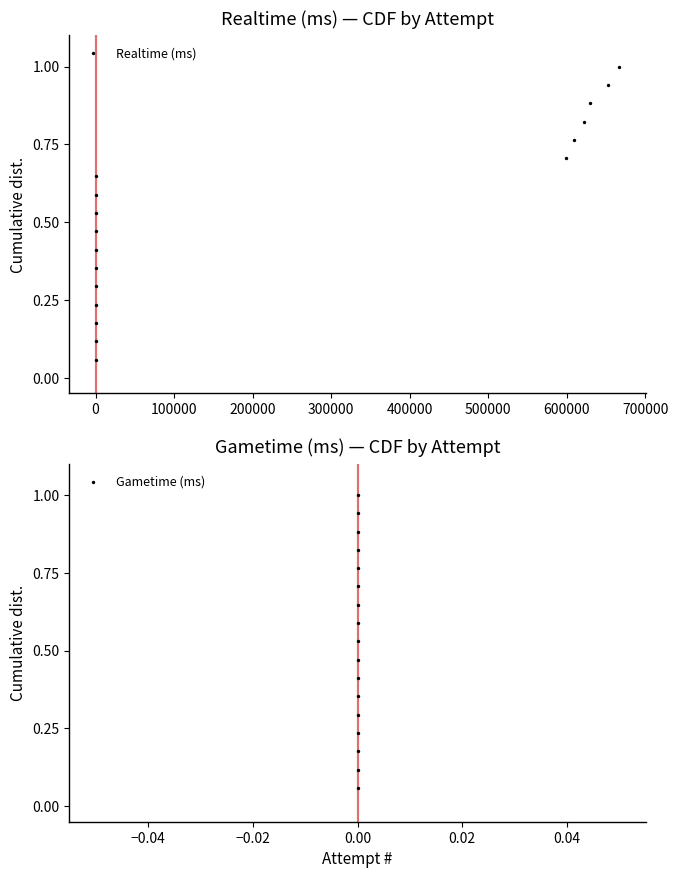

At how many categories does at least one series exceed 0?

17